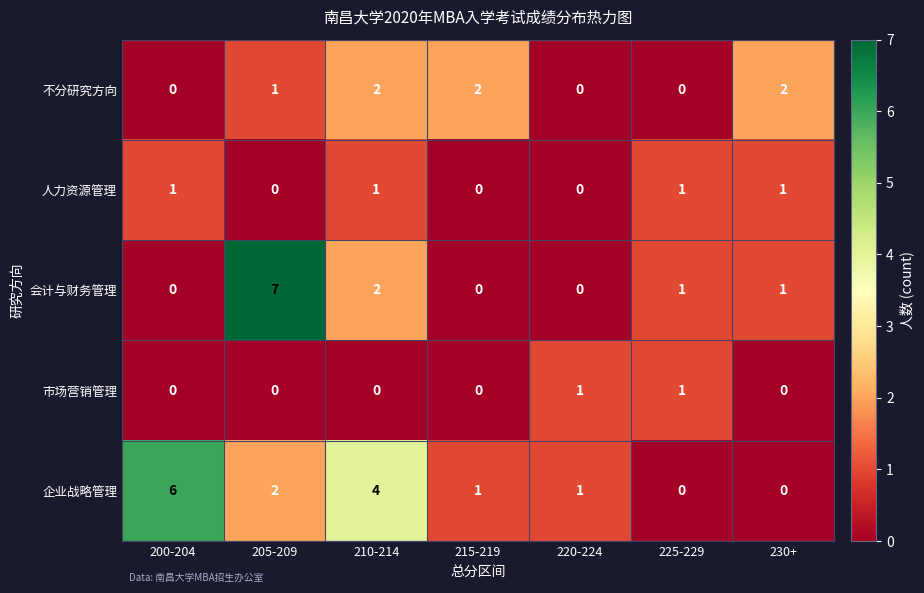

True or false: 会计与财务管理 has a value of 0 at 200-204.

True